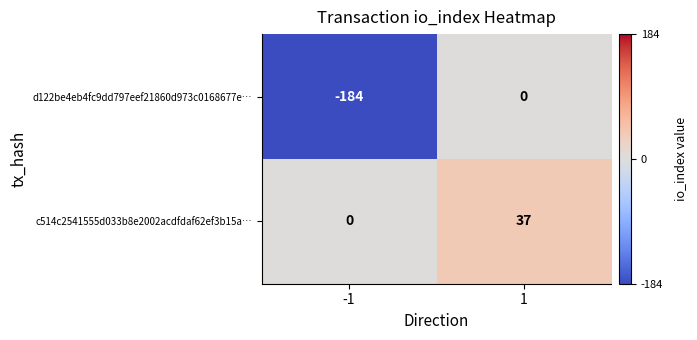

Reading left to right, what are all the values shown in this chart?

d122be4eb4fc9dd797eef21860d973c0168677e…: -184	0
c514c2541555d033b8e2002acdfdaf62ef3b15a…: 0	37